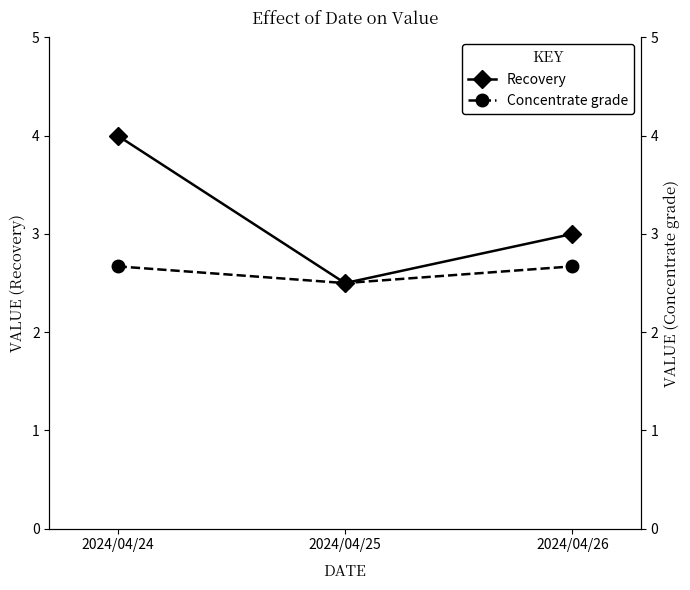

What is the sum of the Recovery values at 2024/04/26 and 2024/04/24?

7.0